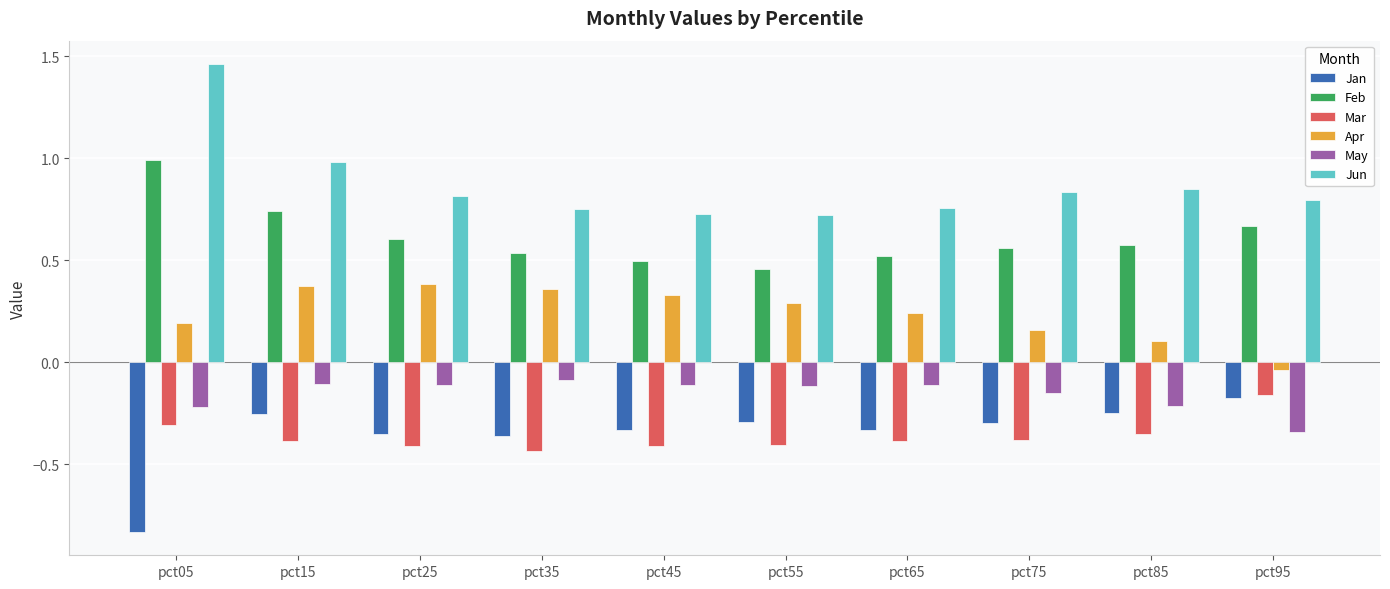

Is it true that Jan equals -0.3 at pct75?

True